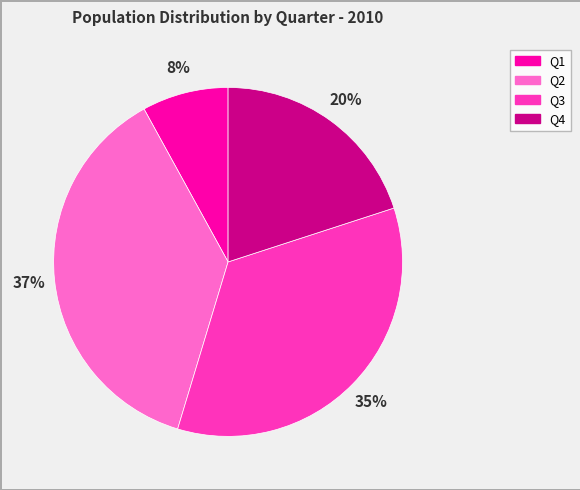

Combined, do Q2 and Q4 account for over 50%?

Yes